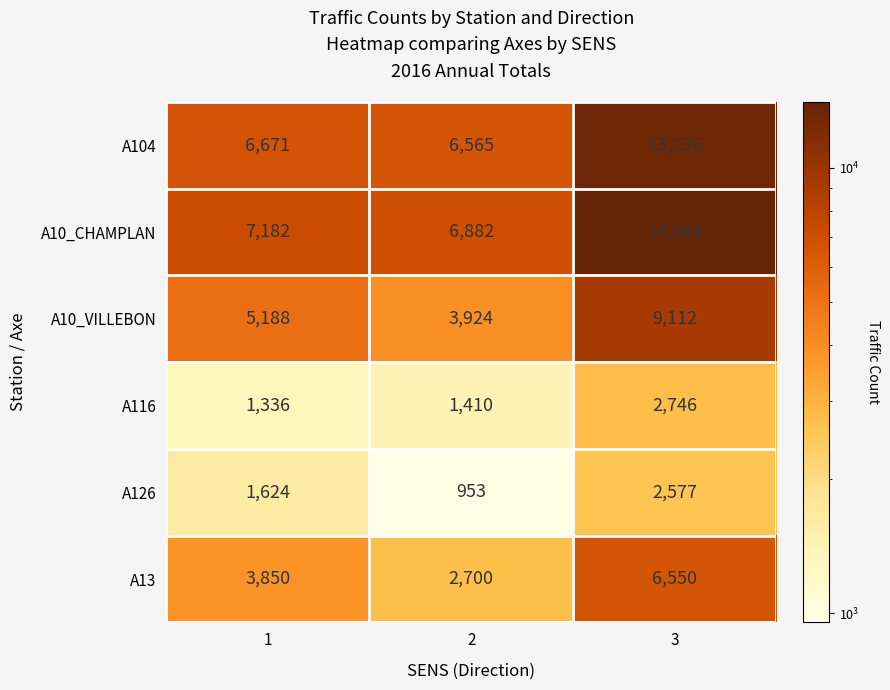

At which label does A126 reach its peak?

3